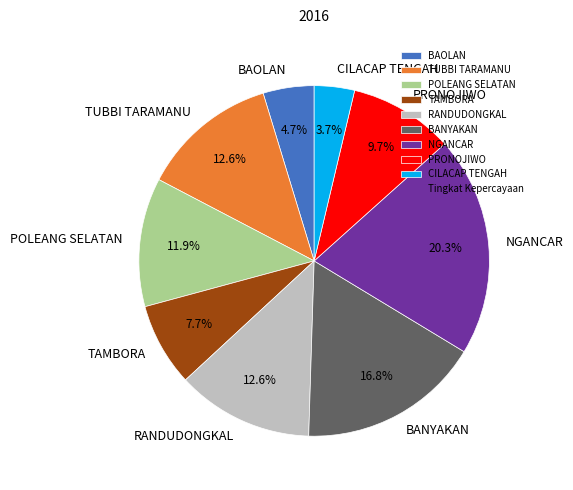

To the nearest percent, what is the average slice percentage?

11%